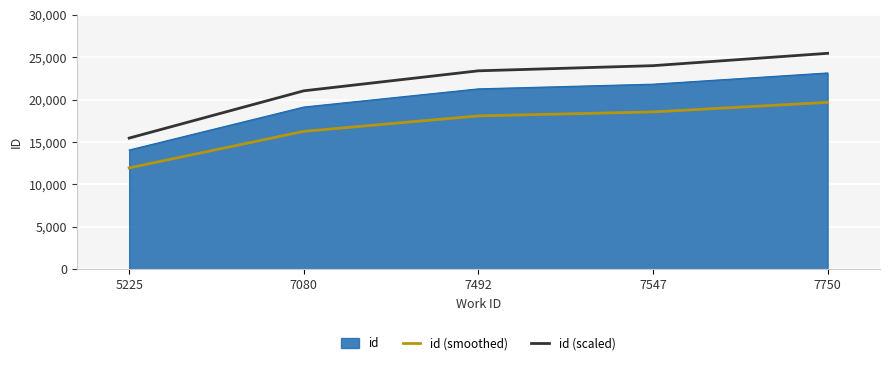

List the series in order of their peak value, lowest first.

id (smoothed), id, id (scaled)